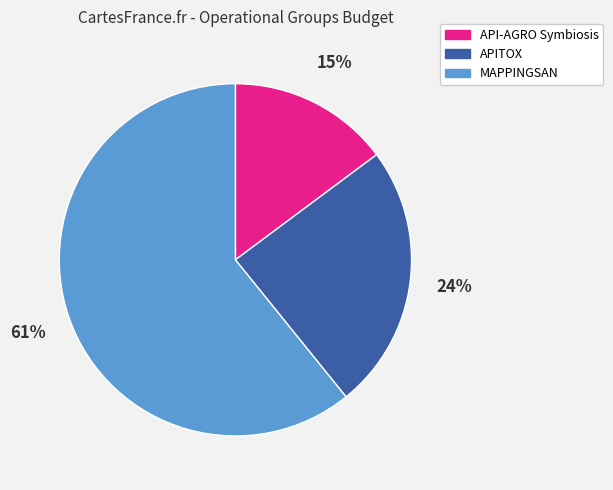

Does MAPPINGSAN represent more than half of the total?

Yes